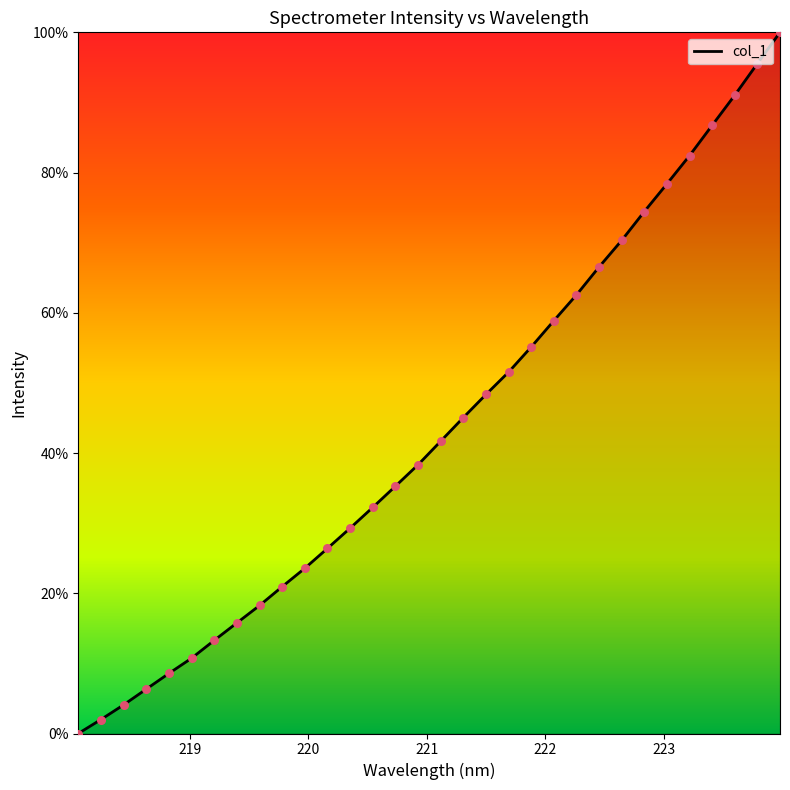

What is the greatest value displayed?

100.0